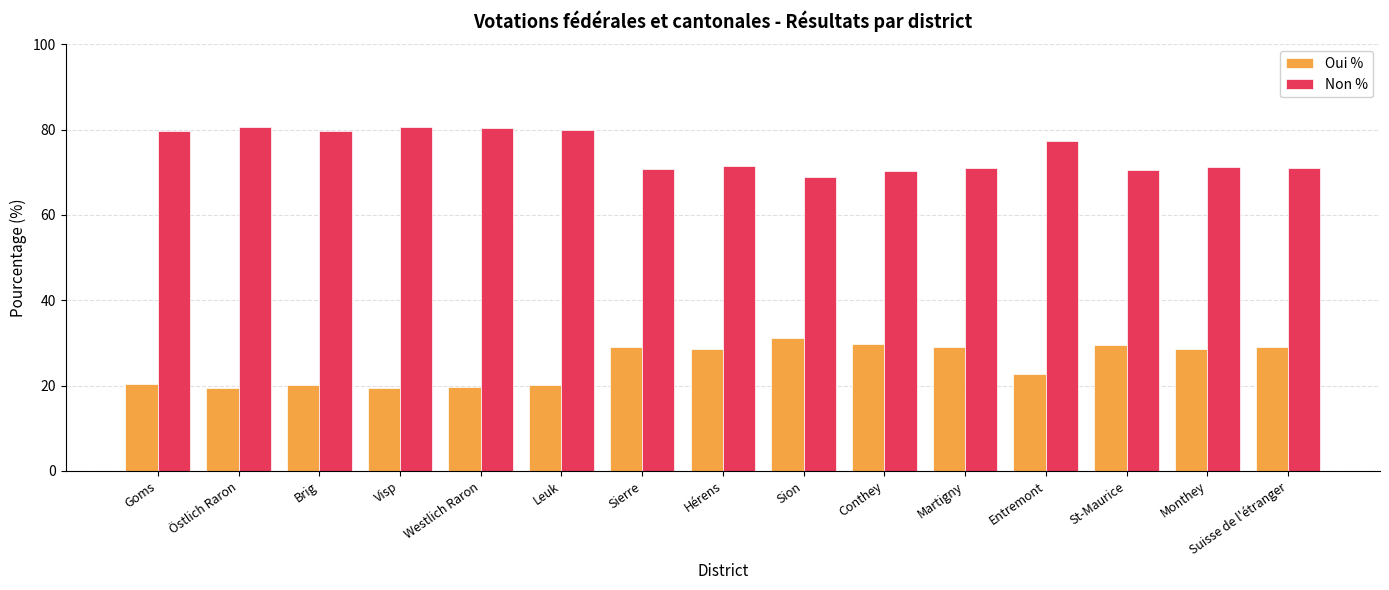

Which series has the largest total across all categories?

Non %